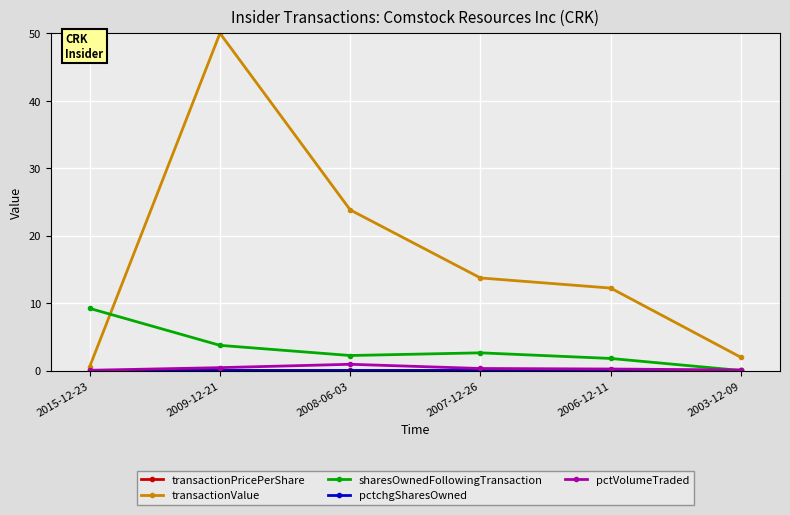

How many interior local peaks does the transactionValue series have?

1